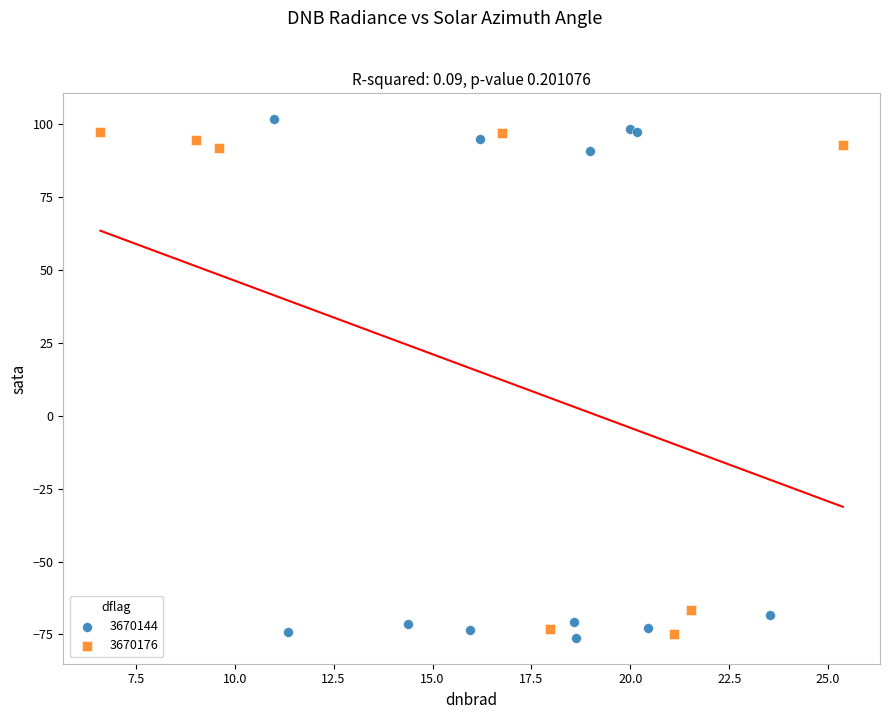

Which series has the largest Y range (max minus min)?

3670144